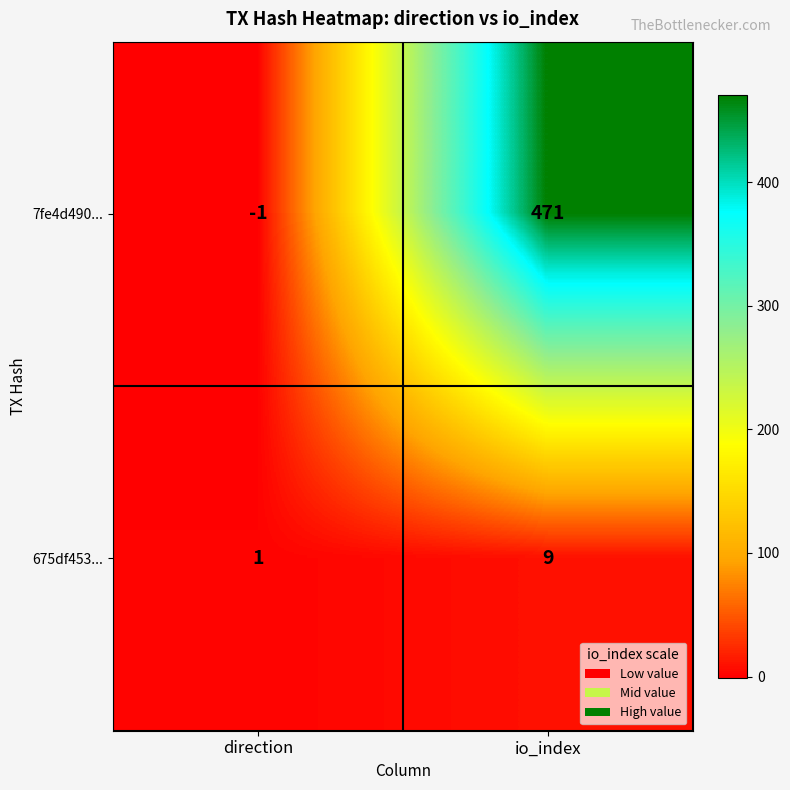

How many values in the 675df453... series are below 9?

1